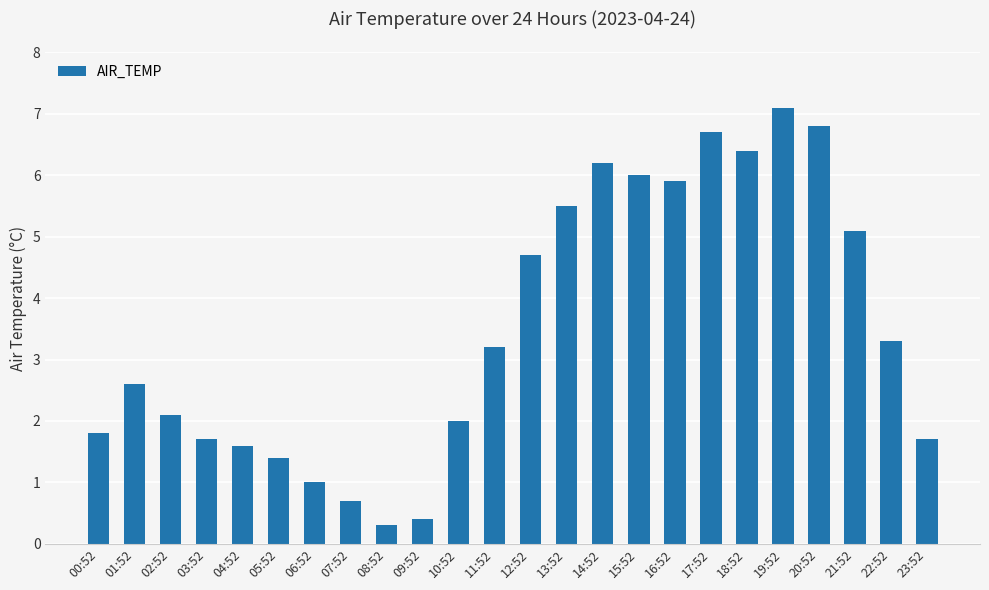

What is the change in value from 18:52 to 23:52?

-4.7